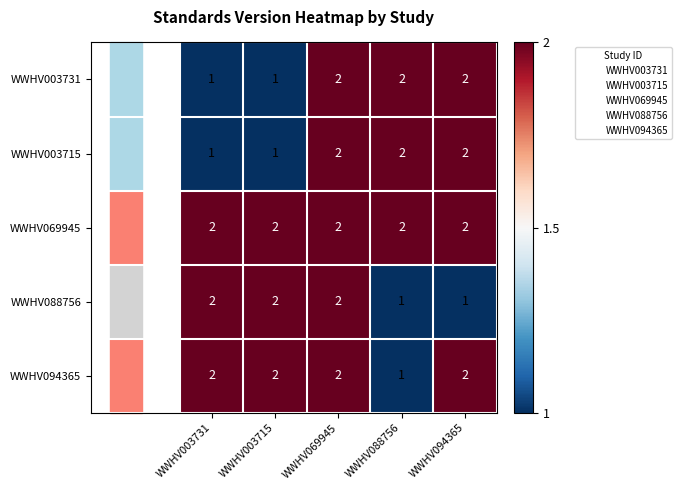

Is it true that WWHV003731 equals 1 at WWHV003715?

True